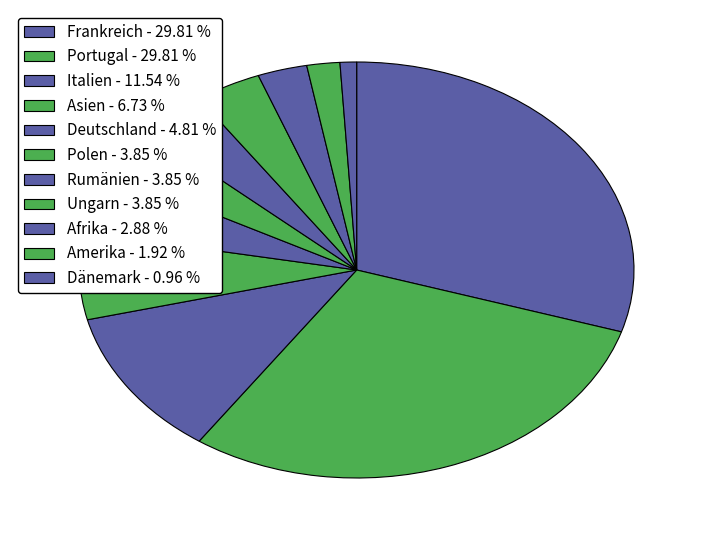

To the nearest percent, what is the combined percentage of Ungarn and Rumänien?

8%